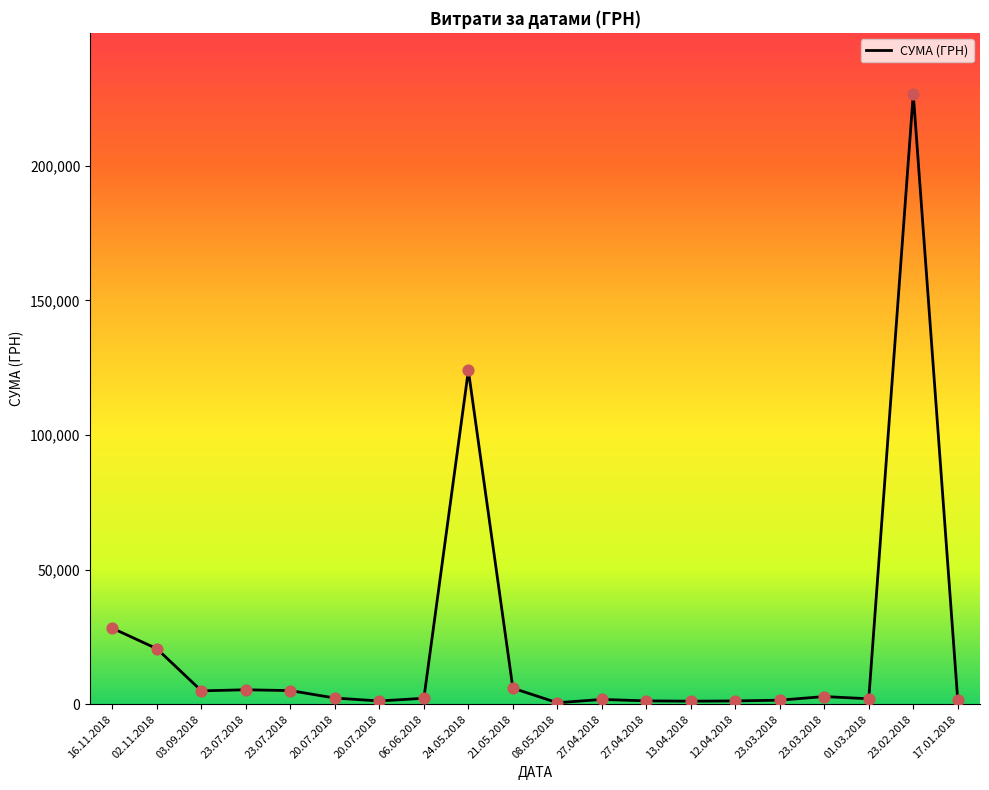

Which has a higher value, 17.01.2018 or 23.02.2018?

23.02.2018